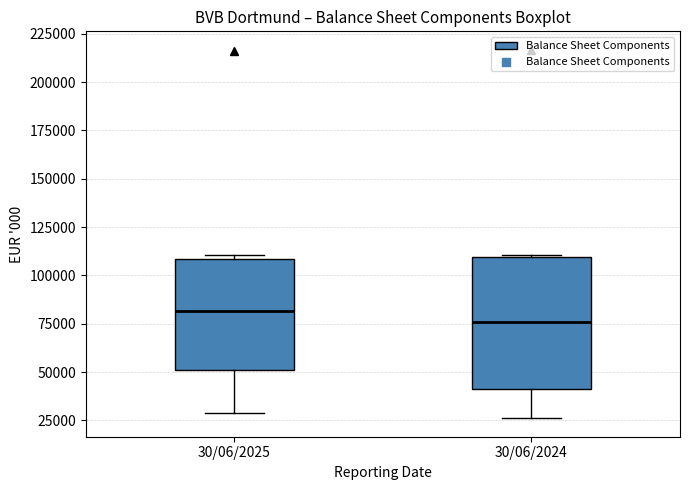

Where is the lower edge of the box for 30/06/2025 on the y-axis? The values are not printed on the chart, so give them approximately, as read against the axis.

50000